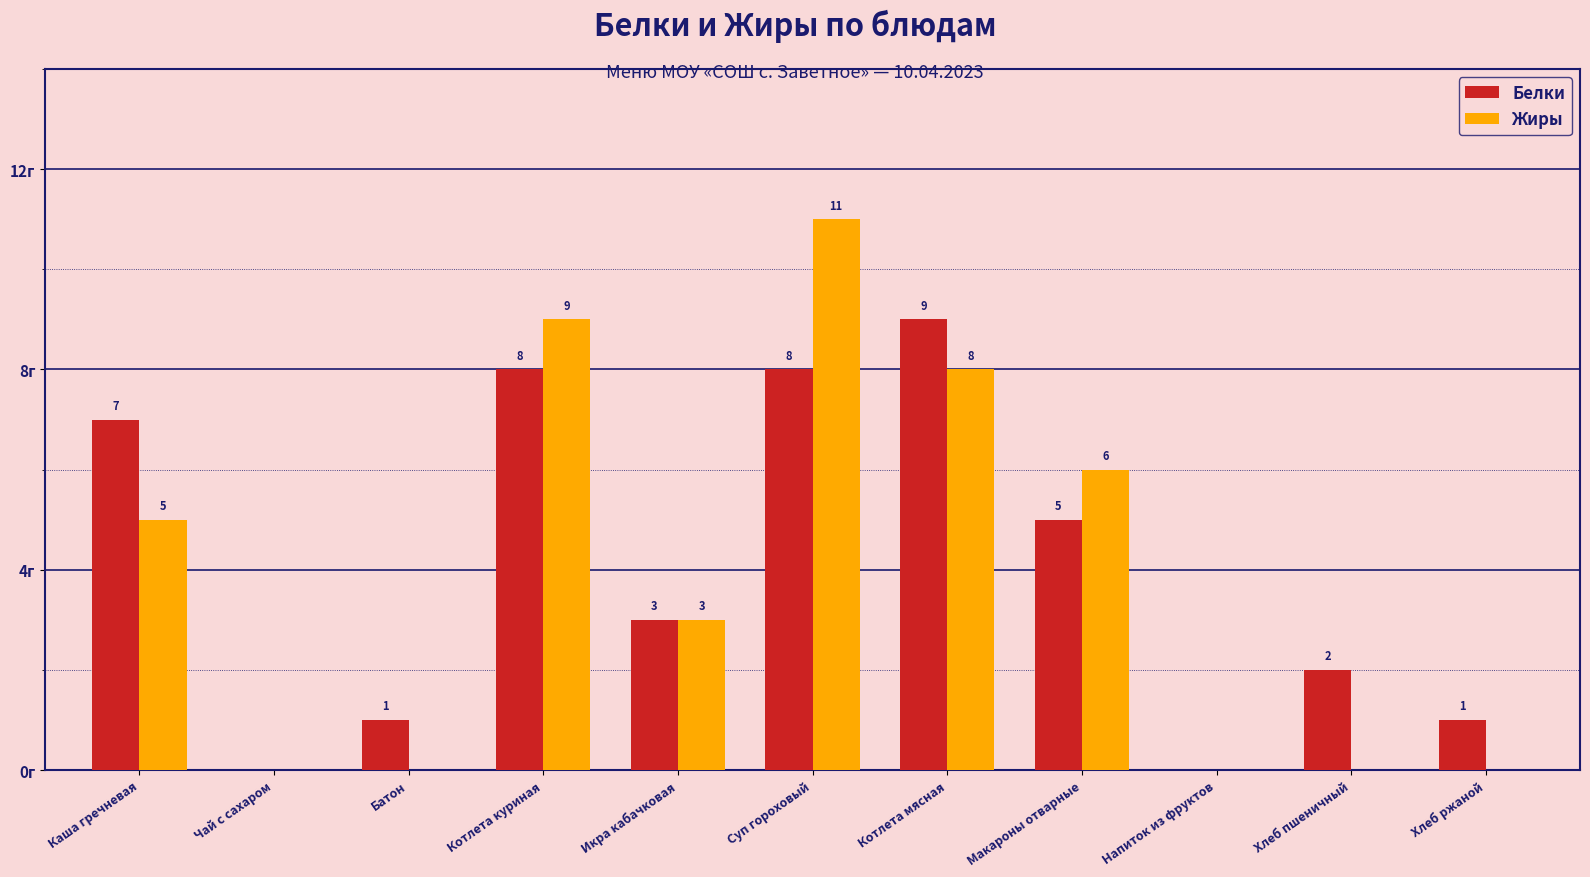

Which series changed the most between Батон and Хлеб пшеничный?

Белки